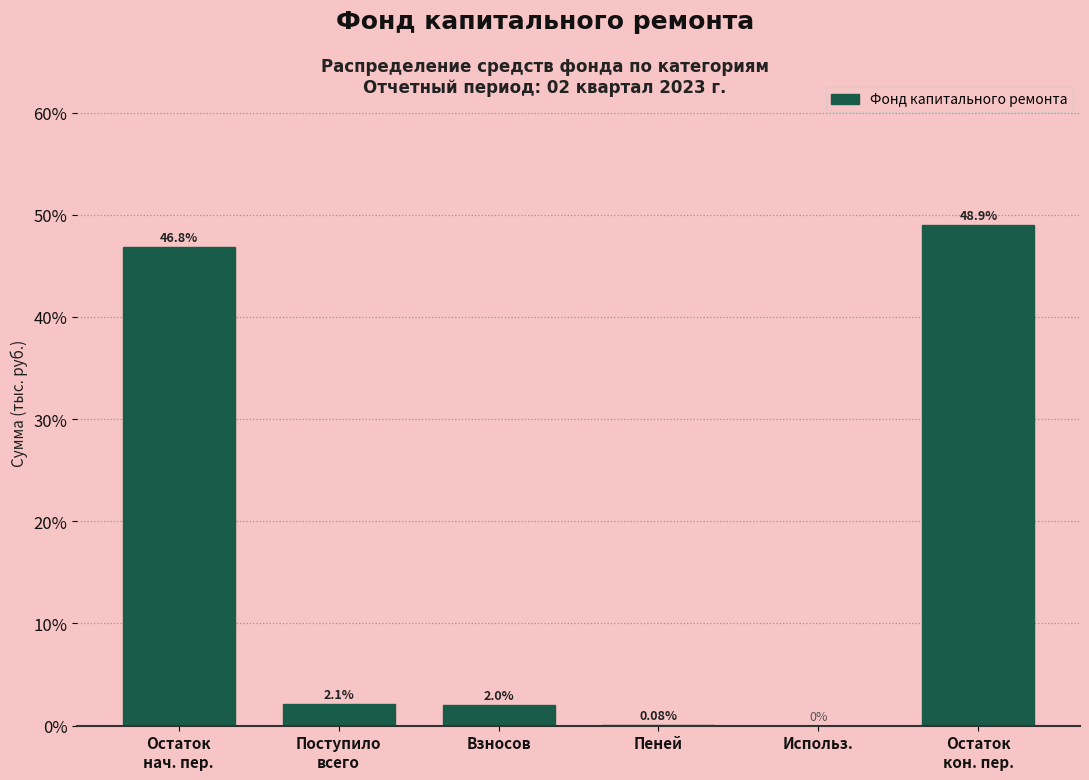

What is the change in value from Взносов to Использ.?

-2.0